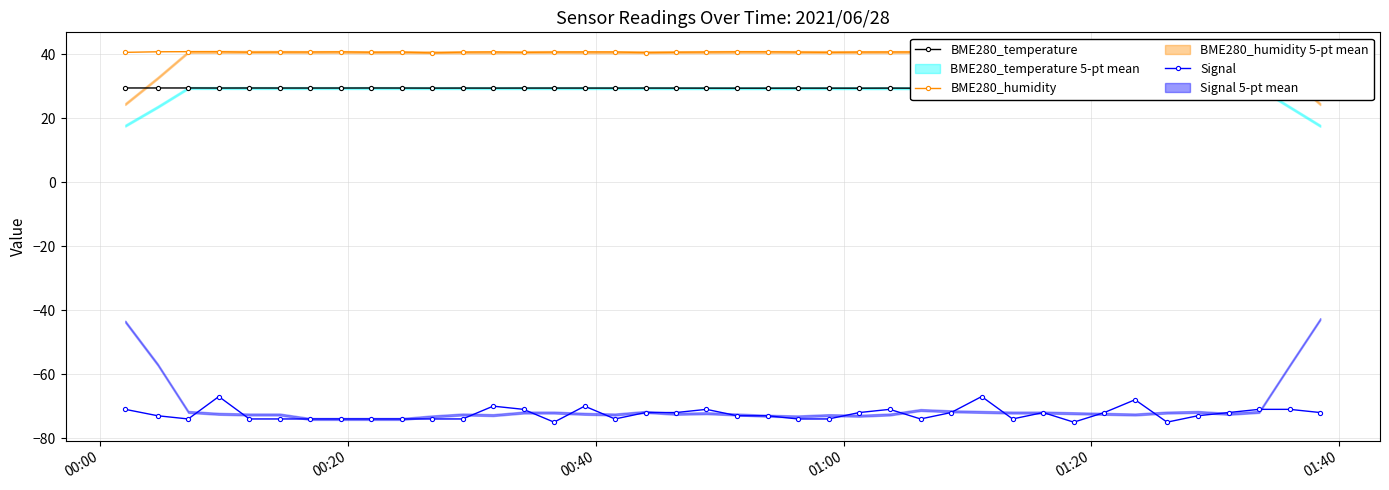

Reading left to right, transcribe all the data shown in this chart.

BME280_temperature: 29.4	29.4	29.4	29.4	29.4	29.4	29.4	29.4	29.4	29.4	29.4	29.4	29.4	29.4	29.4	29.4	29.4	29.4	29.4	29.4	29.4	29.4	29.4	29.4	29.4	29.4	29.3	29.4	29.4	29.3	29.3	29.3	29.3	29.3	29.3	29.3	29.3	29.3	29.3	29.3
BME280_humidity: 40.5	40.7	40.8	40.8	40.6	40.6	40.6	40.7	40.6	40.6	40.4	40.6	40.7	40.5	40.6	40.7	40.7	40.4	40.6	40.6	40.7	40.7	40.6	40.5	40.6	40.6	40.6	40.7	40.7	40.7	40.7	40.7	40.7	40.4	40.4	40.5	40.6	40.7	40.6	40.6
Signal: -71.0	-73.0	-74.0	-67.0	-74.0	-74.0	-74.0	-74.0	-74.0	-74.0	-74.0	-74.0	-70.0	-71.0	-75.0	-70.0	-74.0	-72.0	-72.0	-71.0	-73.0	-73.0	-74.0	-74.0	-72.0	-71.0	-74.0	-72.0	-67.0	-74.0	-72.0	-75.0	-72.0	-68.0	-75.0	-73.0	-72.0	-71.0	-71.0	-72.0